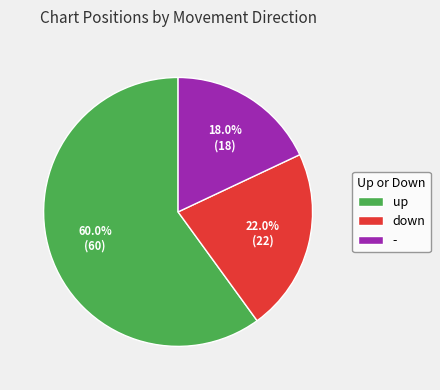

Which slice is the smallest?

-